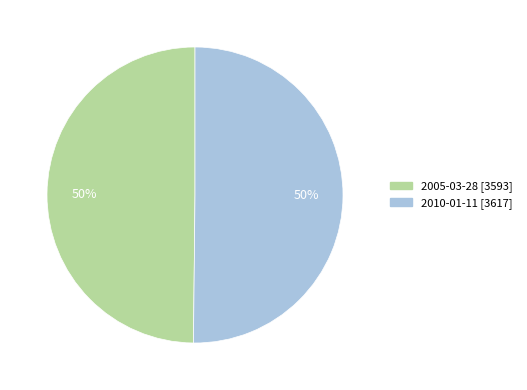

How many segments does this pie chart have?

2